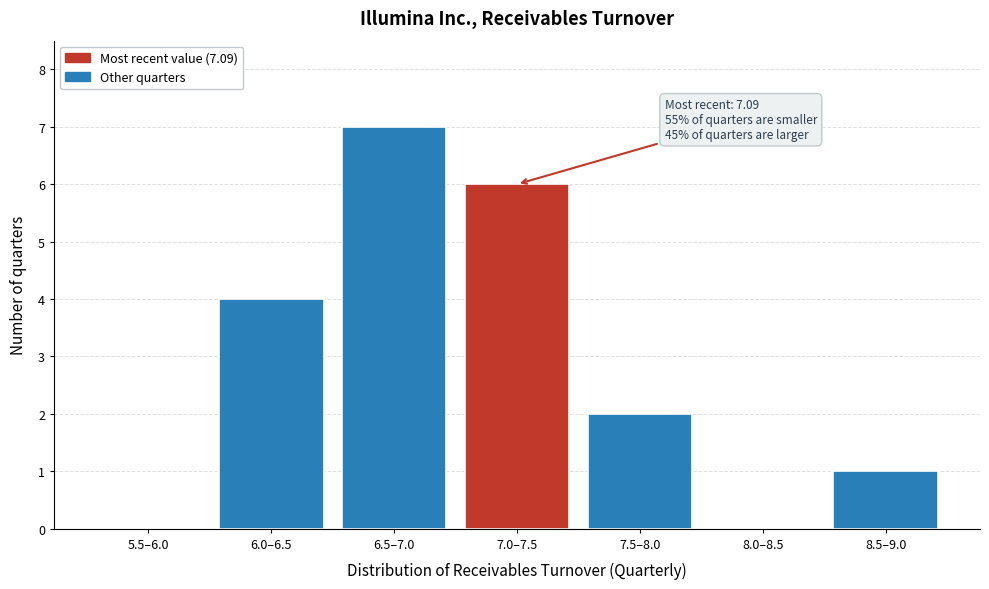

Reading left to right, list all the values displayed in this chart.

5.5–6.0=0	6.0–6.5=4	6.5–7.0=7	7.0–7.5=6	7.5–8.0=2	8.0–8.5=0	8.5–9.0=1